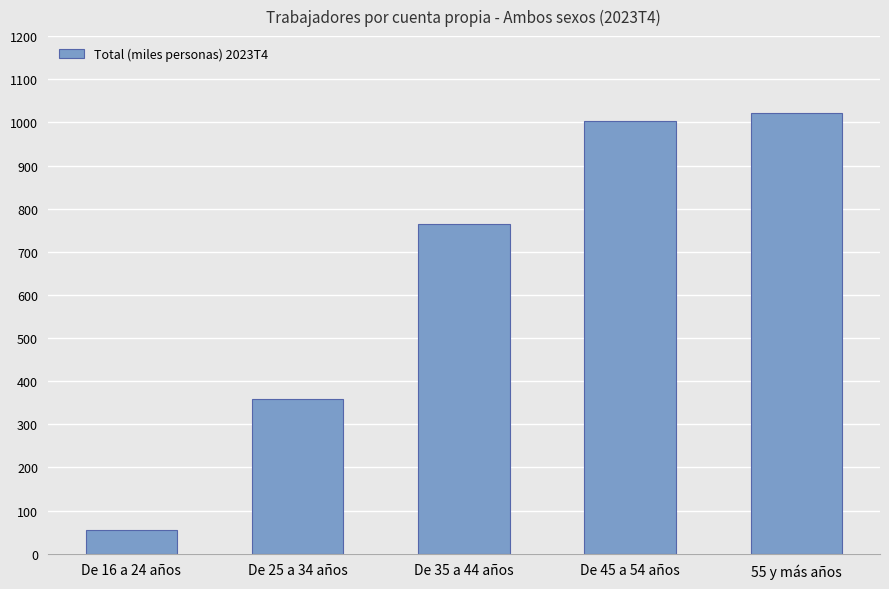

Reading left to right, what are all the values shown in this chart?

55.9	359.0	764.1	1004.1	1022.0